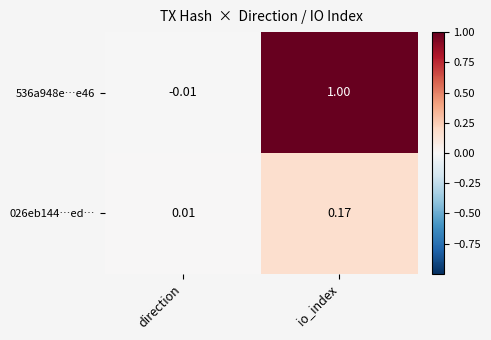

What is the difference between the highest and lowest values at io_index?

0.8